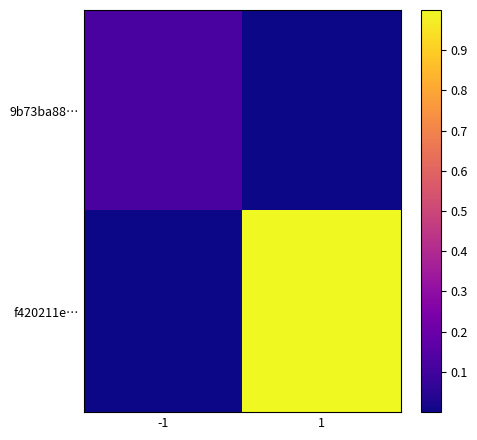

Rank the series by their maximum value, from highest to lowest.

f420211e…, 9b73ba88…